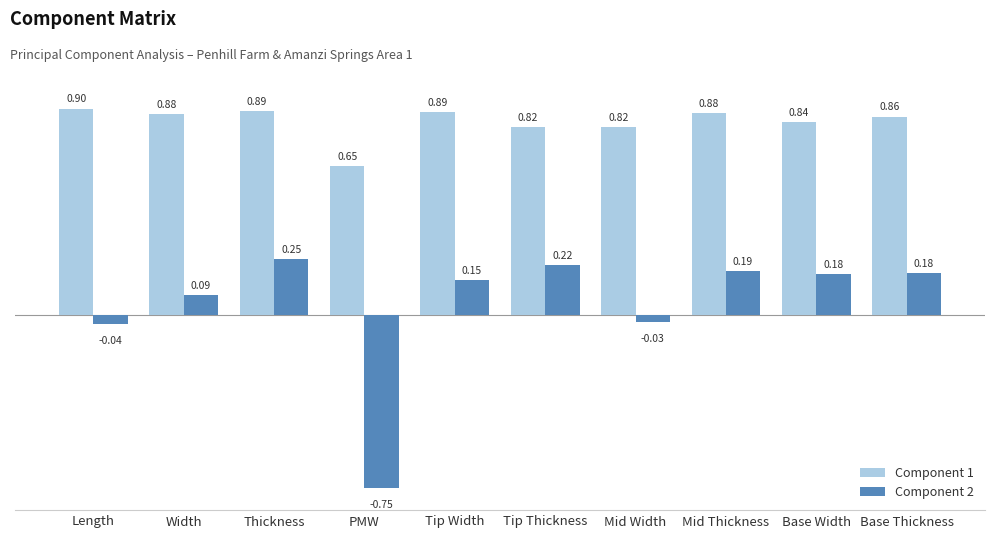

Does the chart contain stacked bars?

No